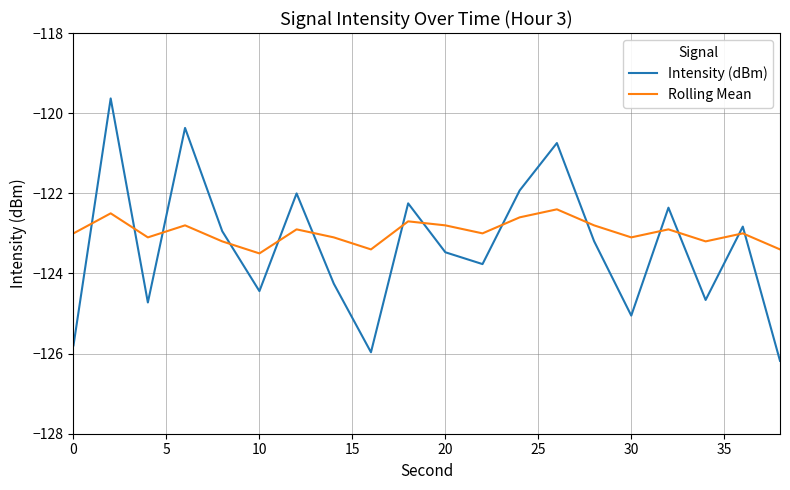

Rank the series by their maximum value, from lowest to highest.

Rolling Mean, Intensity (dBm)